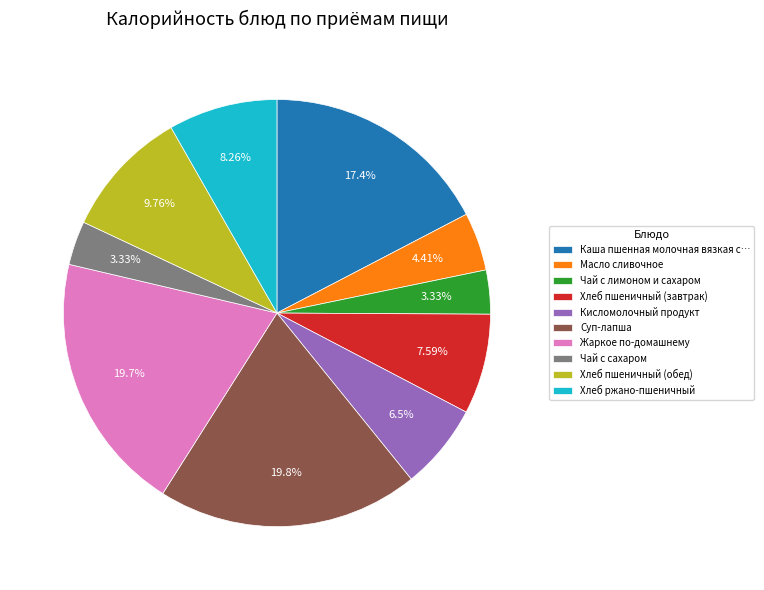

Does any single category account for the majority?

No